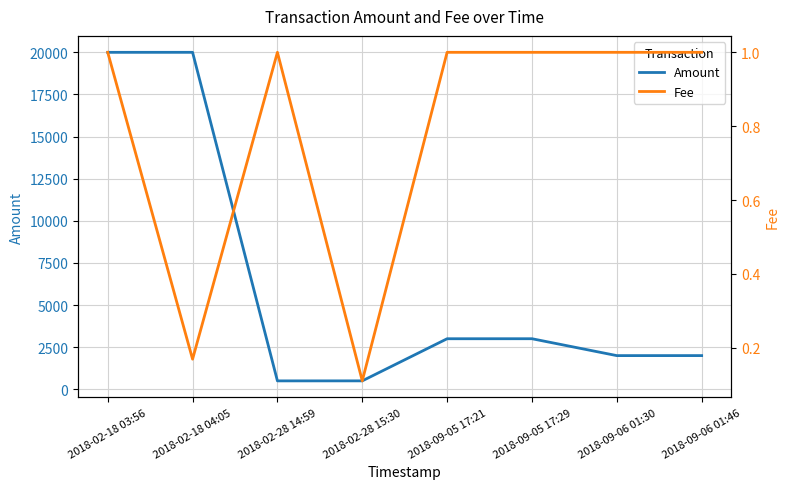

List the series in order of their overall mean, highest first.

Amount, Fee